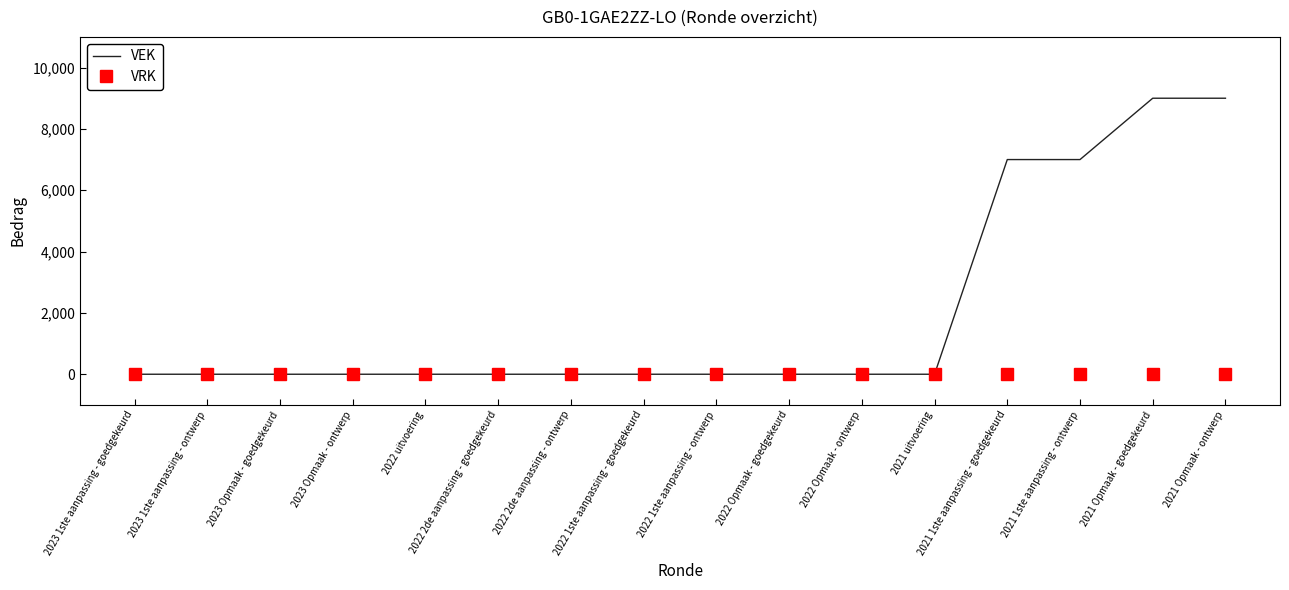

What are all the series names shown in the legend?

VEK, VRK